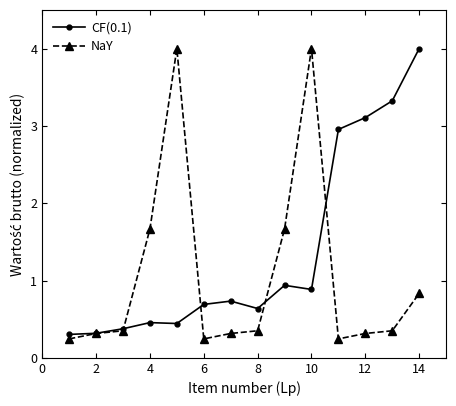

What is the value of the NaY point at the 14th from the left?

0.8